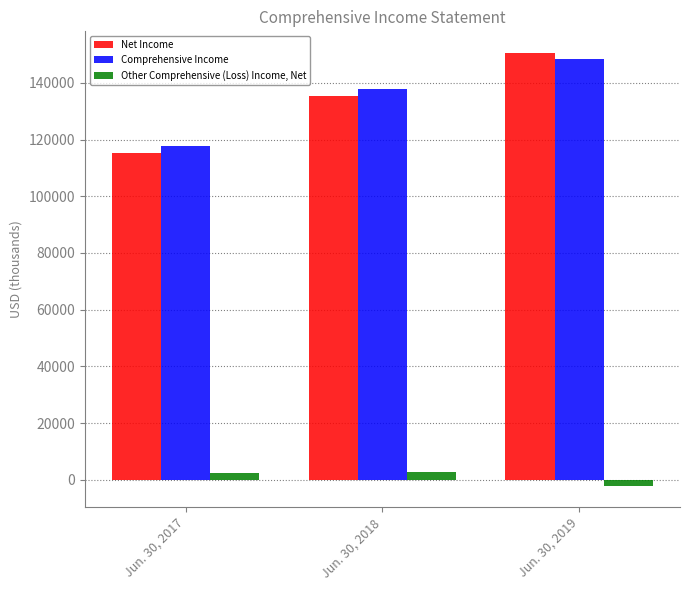

What is the value of the Other Comprehensive (Loss) Income, Net bar at the 2nd from the left?

2566